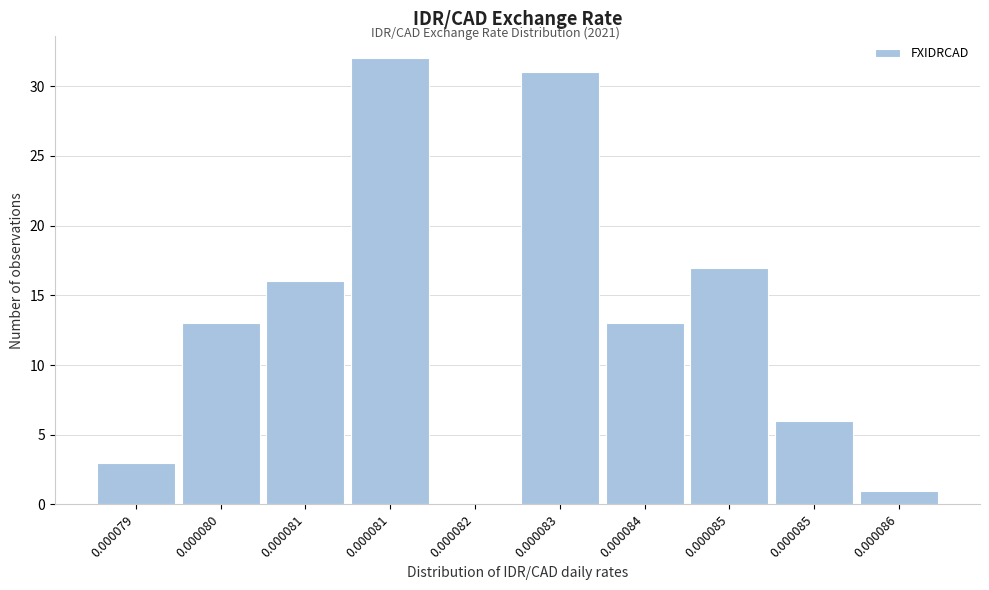

Are the bars horizontal?

No